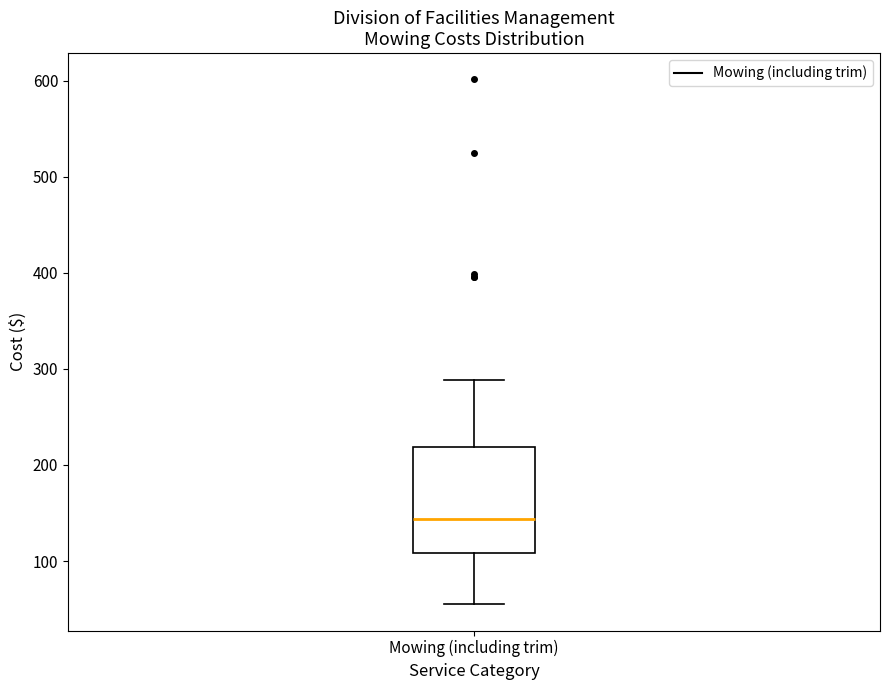

Where is the lower edge of the box for Mowing (including trim) on the y-axis? The values are not printed on the chart, so give them approximately, as read against the axis.

110